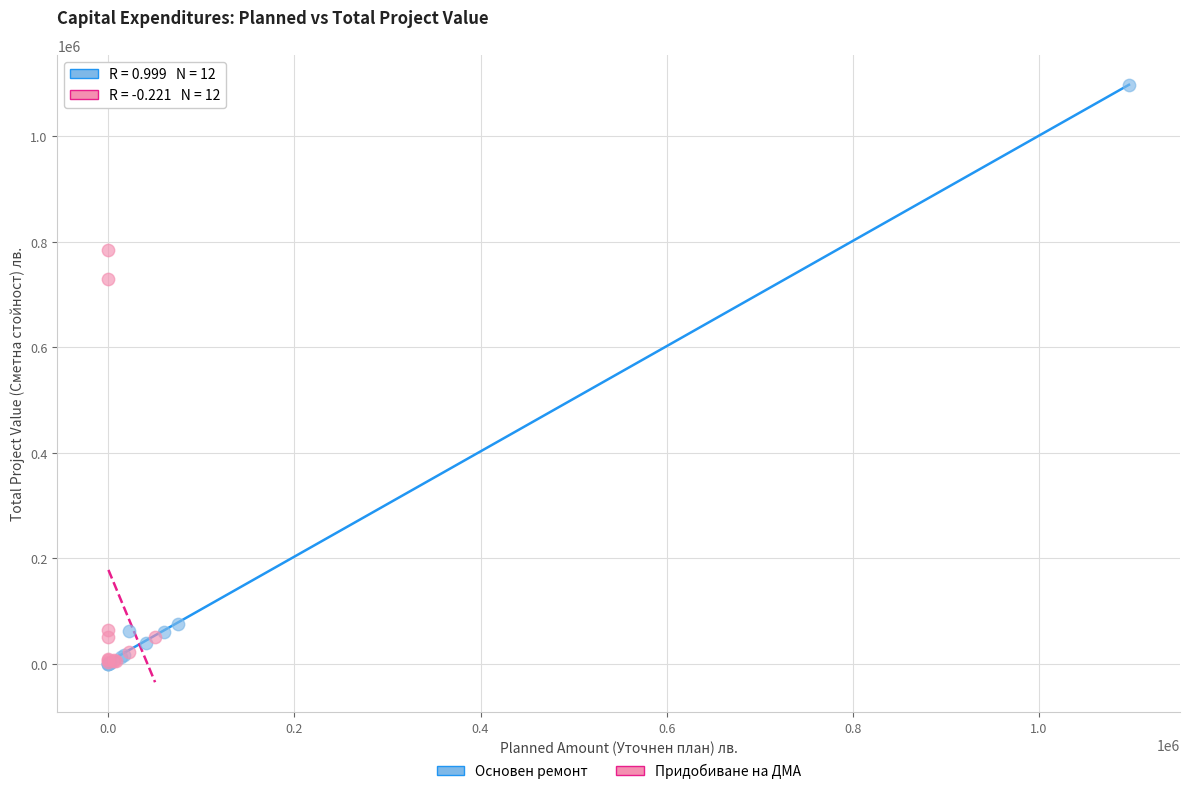

Which series reaches the maximum Y coordinate?

Основен ремонт